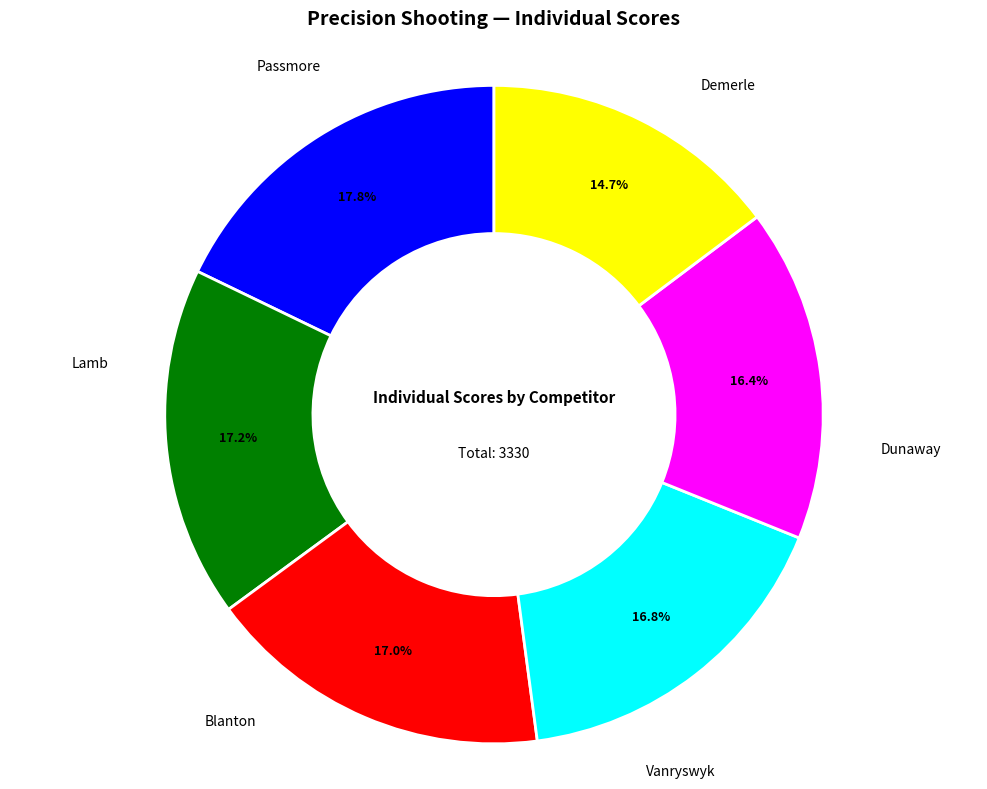

Is there a majority slice in this chart?

No